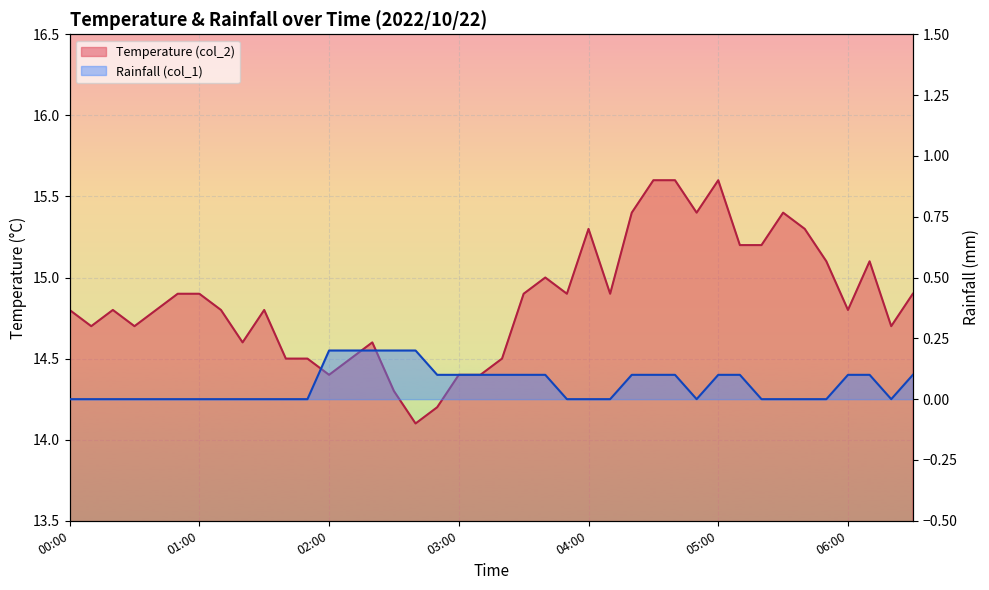

At 00:40, list the series in order from smallest to largest.

Rainfall (col_1), Temperature (col_2)